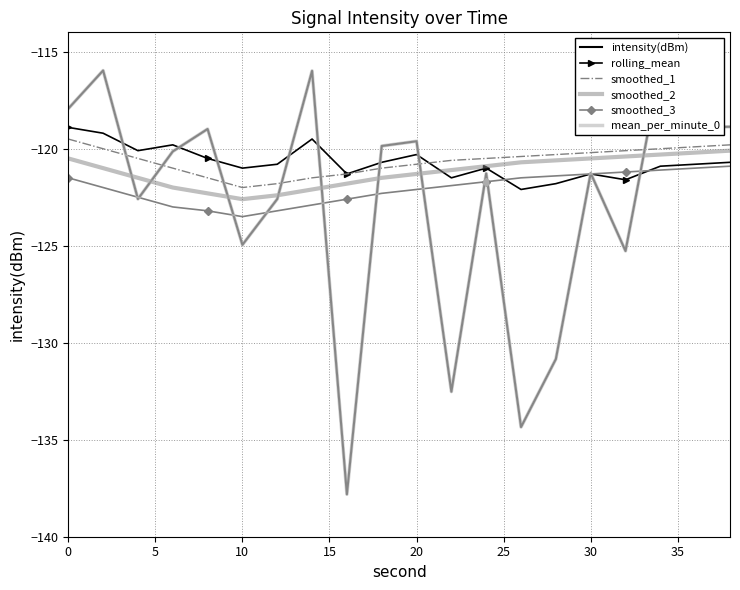

How many data points does each series have?

20